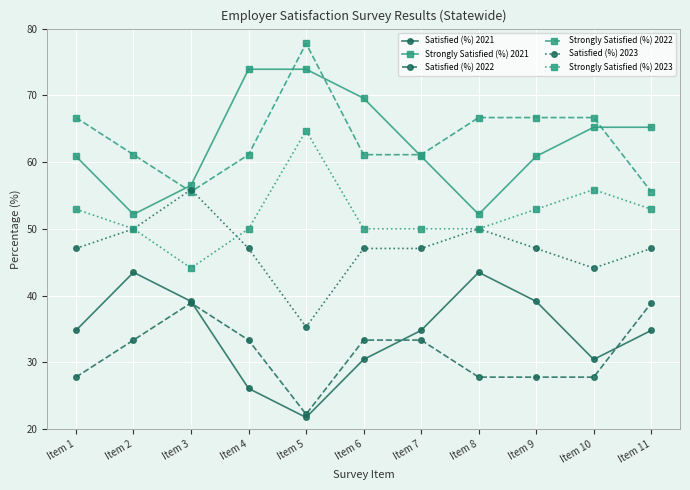

True or false: Satisfied (%) 2021 and Satisfied (%) 2023 cross at least once.

False